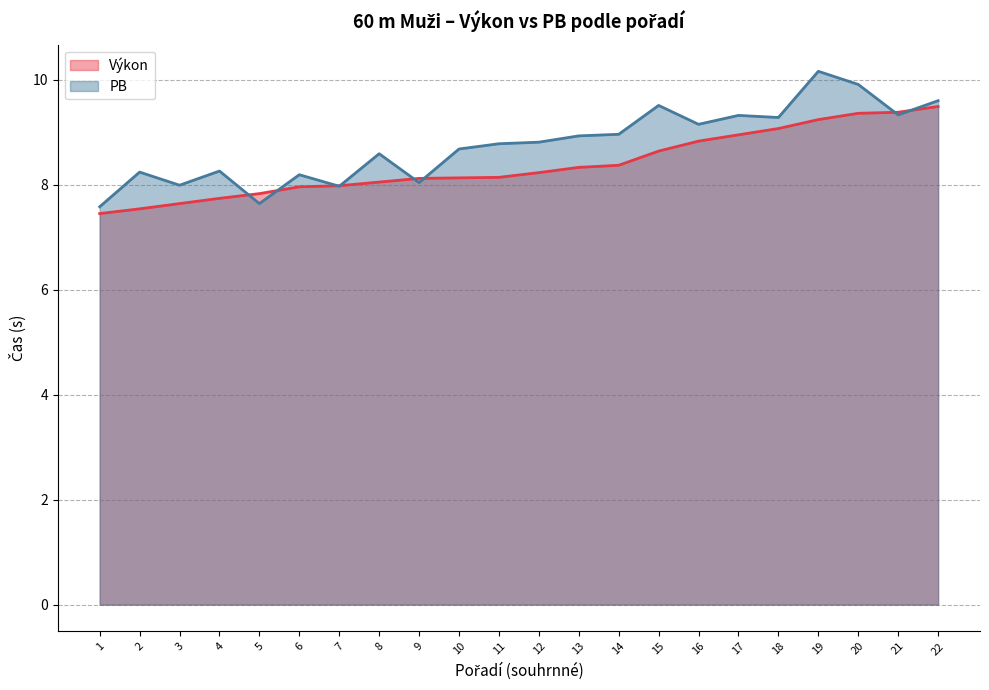

Reading right to left, transcribe all the data shown in this chart.

Výkon: 9.5	9.4	9.4	9.2	9.1	8.9	8.8	8.6	8.4	8.3	8.2	8.1	8.1	8.1	8.1	8.0	8.0	7.8	7.7	7.6	7.5	7.5
PB: 9.6	9.3	9.9	10.2	9.3	9.3	9.2	9.5	9.0	8.9	8.8	8.8	8.7	8.0	8.6	8.0	8.2	7.6	8.3	8.0	8.2	7.6